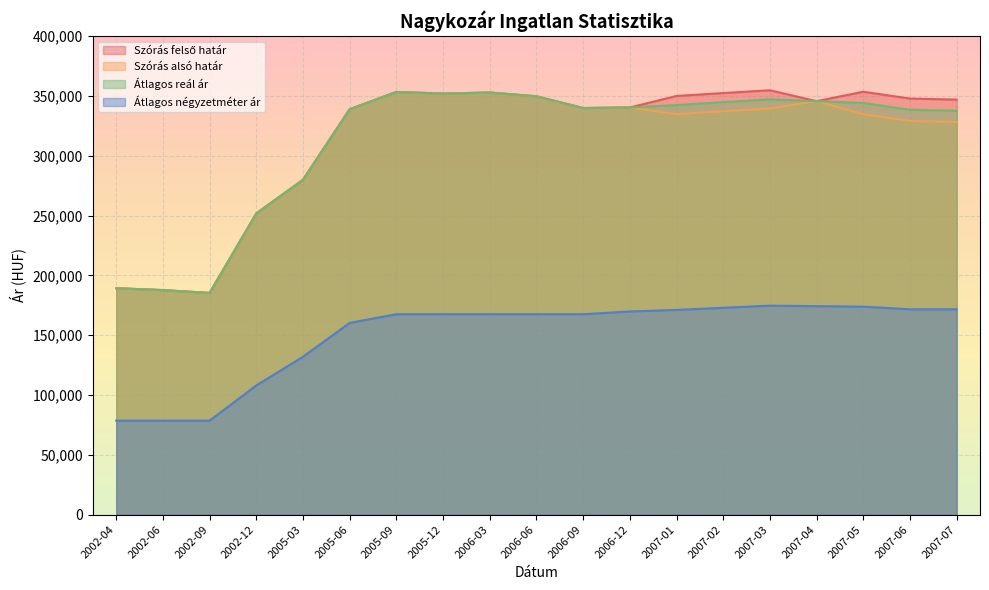

What is the value of the Átlagos reál ár point at the 15th from the left?

347060